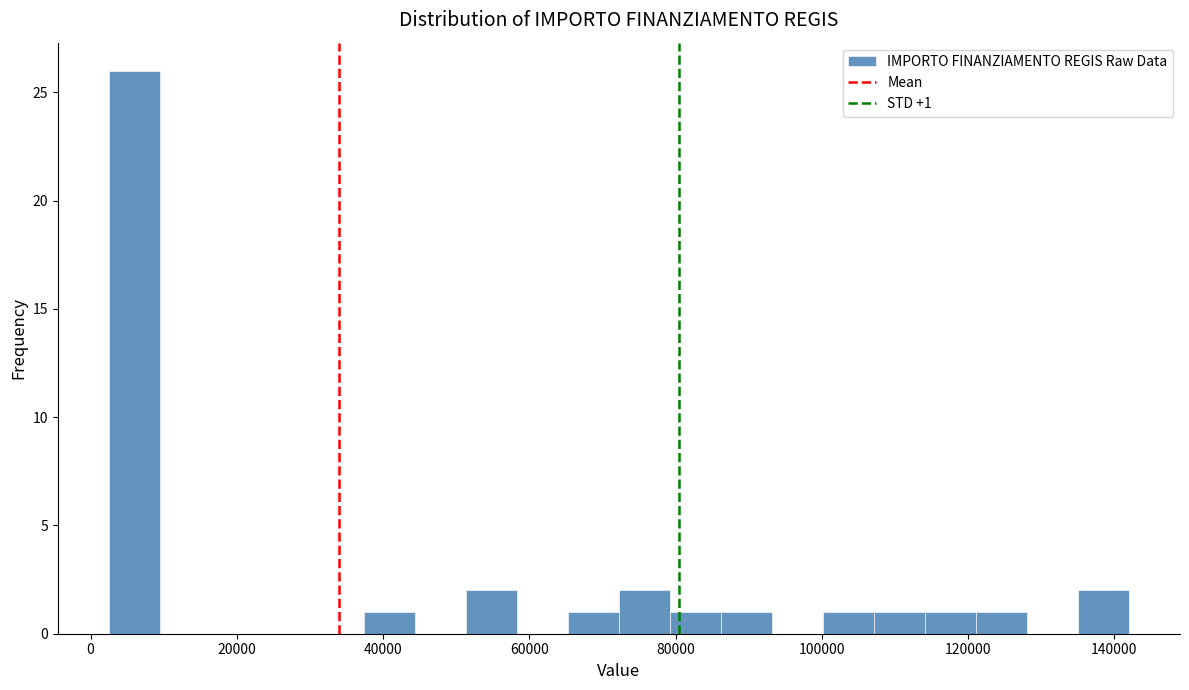

Around what value on the x-axis is the tallest bar? Give the approximate position of its centre, as read against the axis.

6000